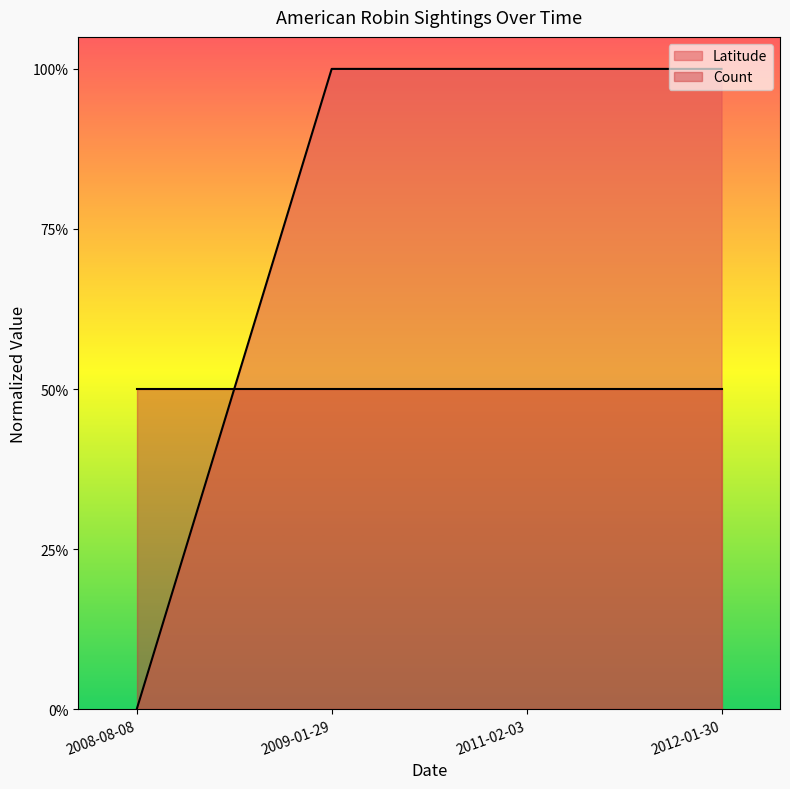

True or false: the data has more than 2 interior local peaks.

False